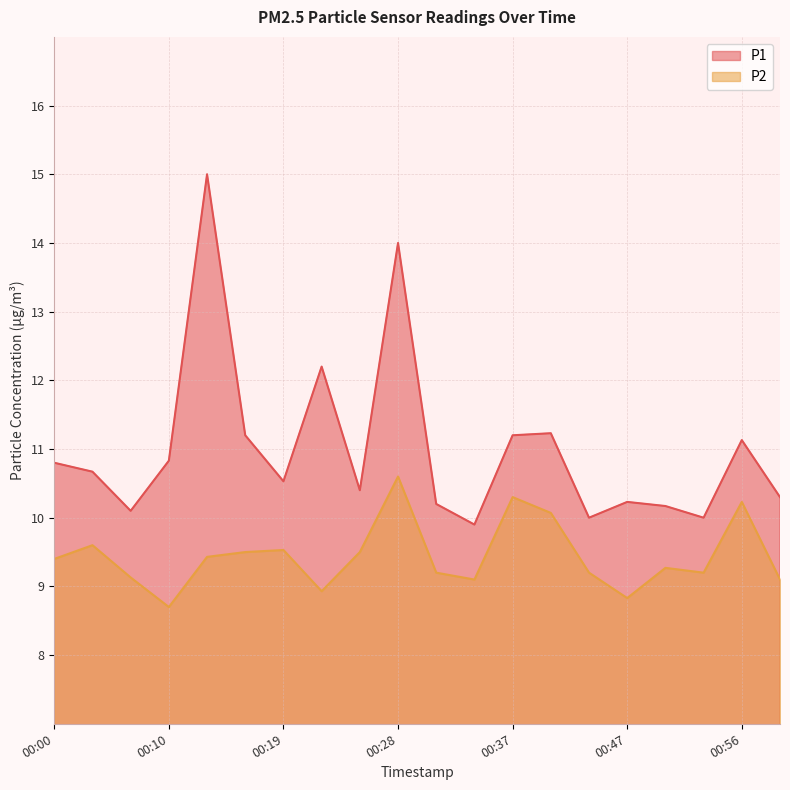

What is the difference between the maximum and minimum values in the P2 series?

1.9